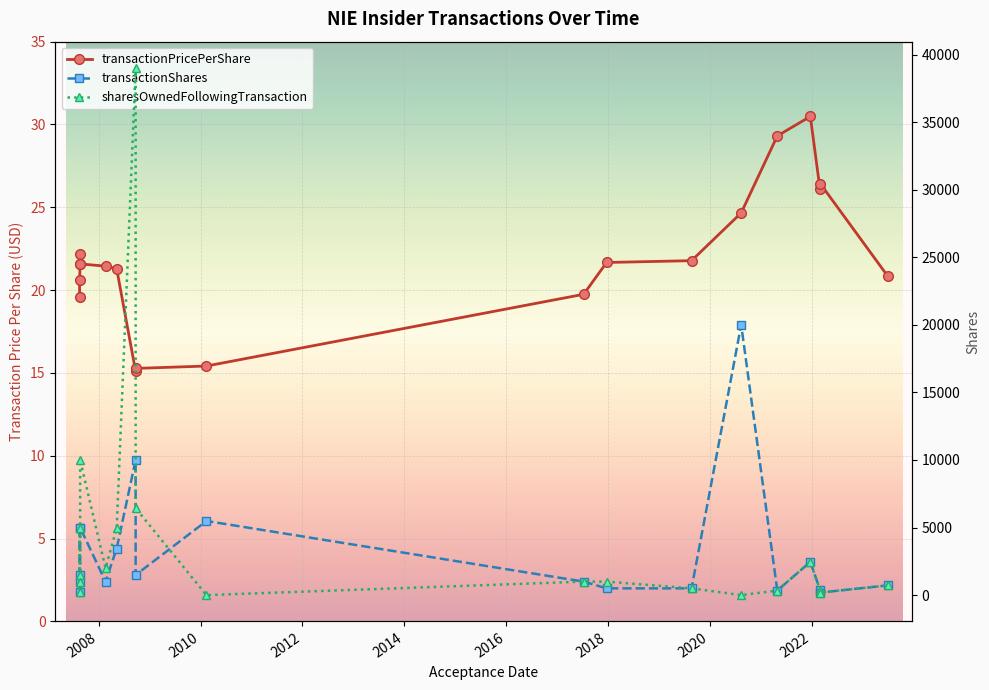

How many lines are shown in the chart?

3